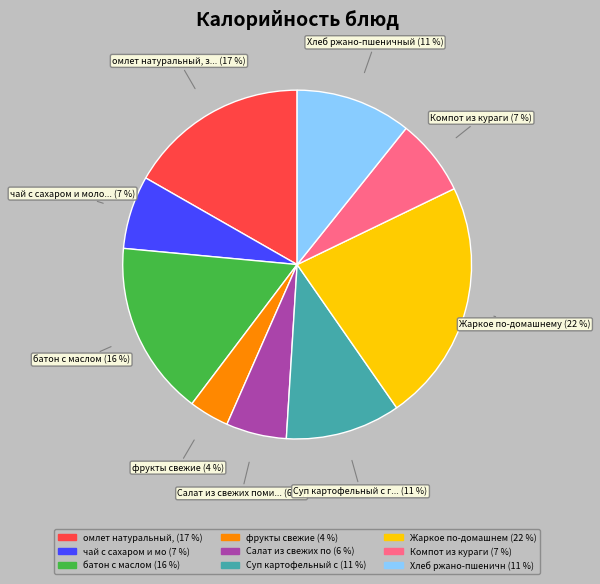

Does any single category account for the majority?

No